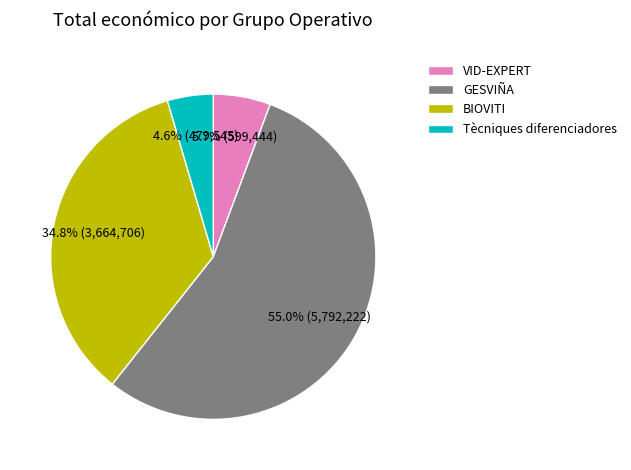

Does Tècniques diferenciadores account for over 50% of the chart?

No